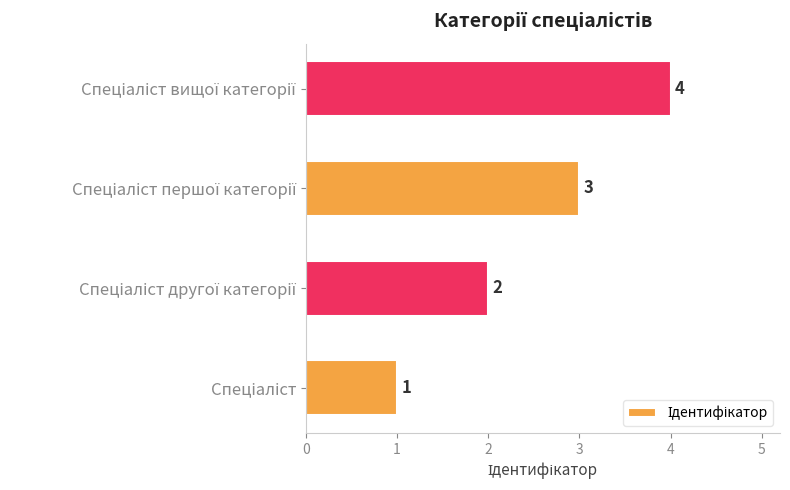

Count the values in the range 2 to 4.

3